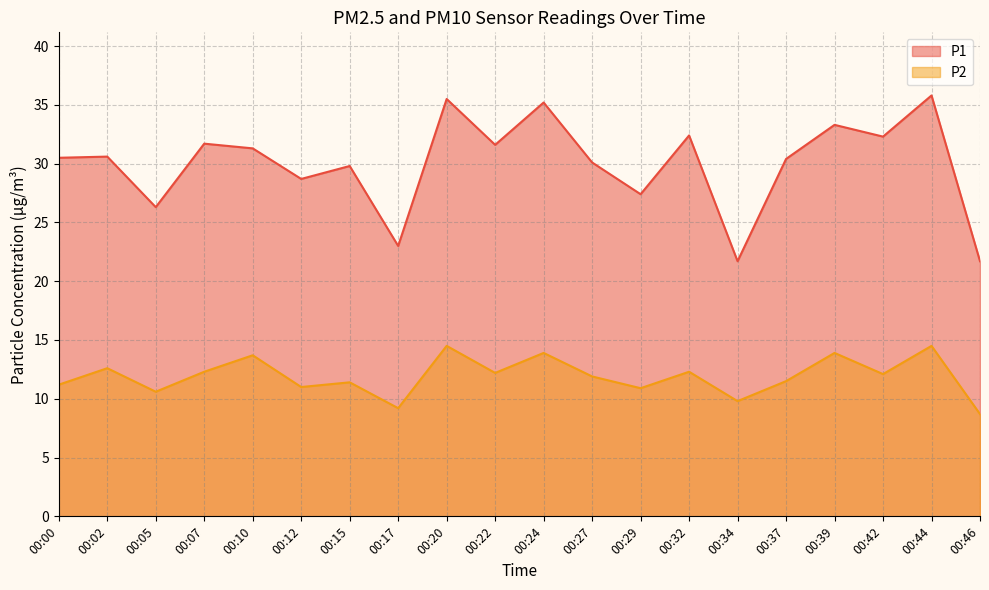

Between 00:00 and 00:27, which series saw the biggest shift?

P2